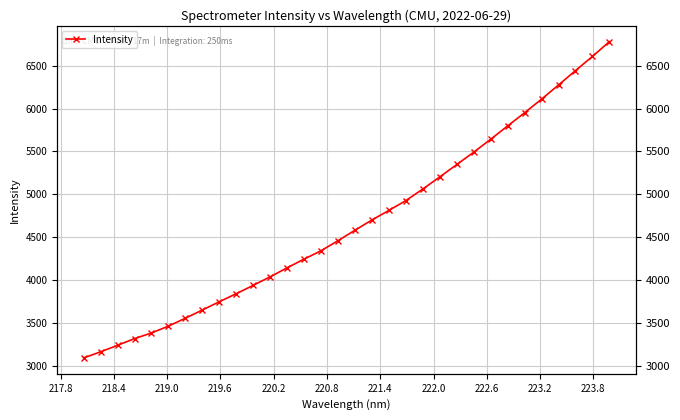

What is the difference between the maximum and second lowest values?

3621.1